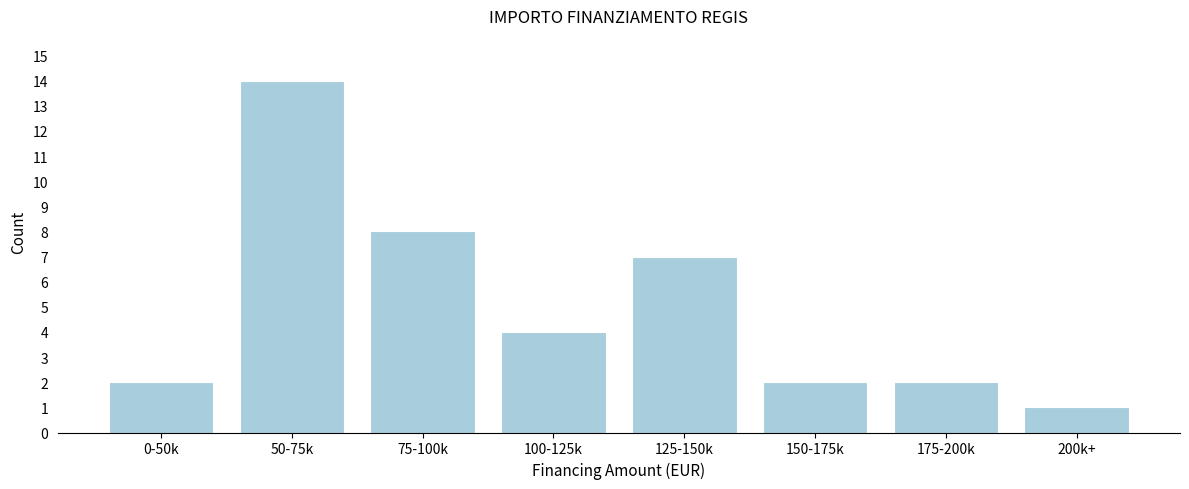

Reading left to right, transcribe all the data shown in this chart.

2	14	8	4	7	2	2	1